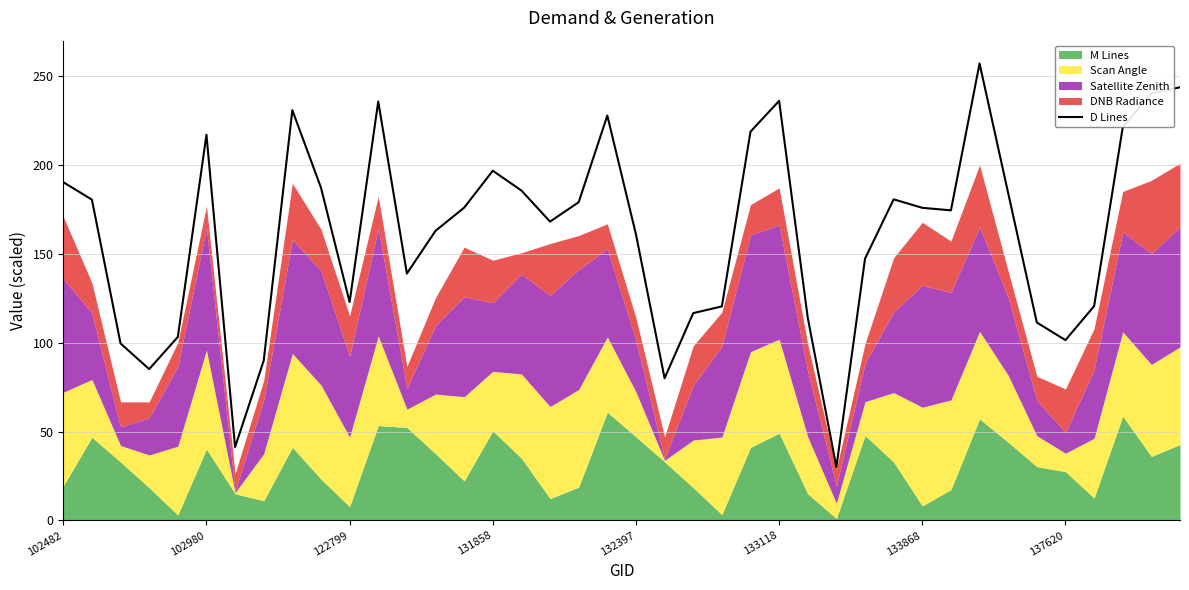

True or false: the data shows 39.9 at 31.

False